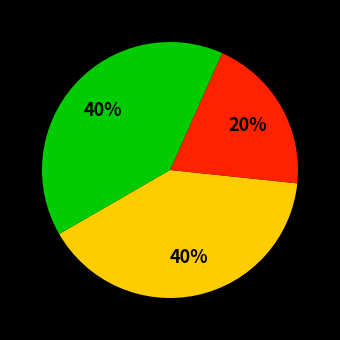

Is there a majority slice in this chart?

No